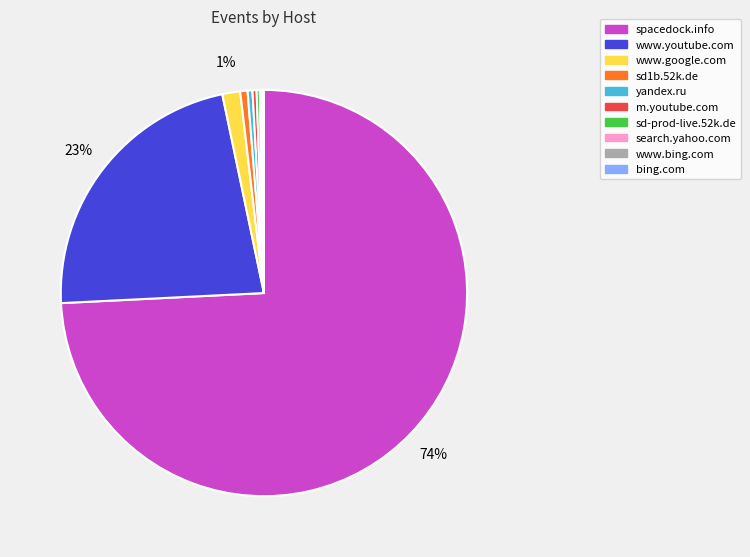

Is it true that m.youtube.com is 7% of the pie?

False